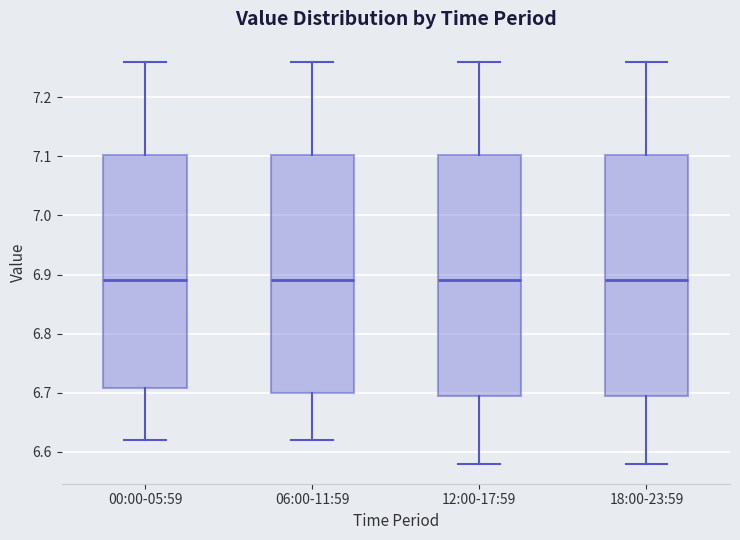

Reading left to right, transcribe this box plot: for each box, give where its median line is, the range the box spans, and where its two whiskers end, as read against the y-axis. The values are not printed on the chart, so give them approximately, as read against the axis.

00:00-05:59: median 6.89, box 6.71 to 7.10, whiskers 6.62 to 7.26
06:00-11:59: median 6.89, box 6.70 to 7.10, whiskers 6.62 to 7.26
12:00-17:59: median 6.89, box 6.70 to 7.10, whiskers 6.58 to 7.26
18:00-23:59: median 6.89, box 6.70 to 7.10, whiskers 6.58 to 7.26